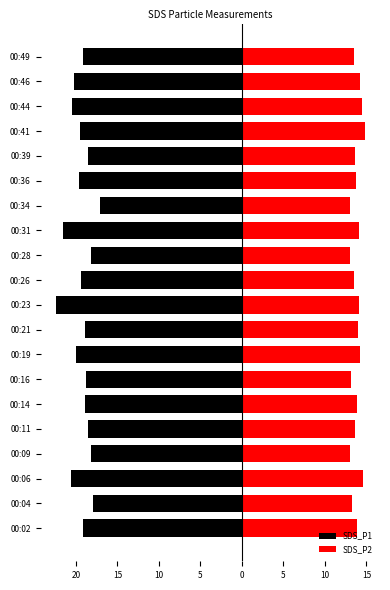

What are all the series names shown in the legend?

SDS_P1, SDS_P2